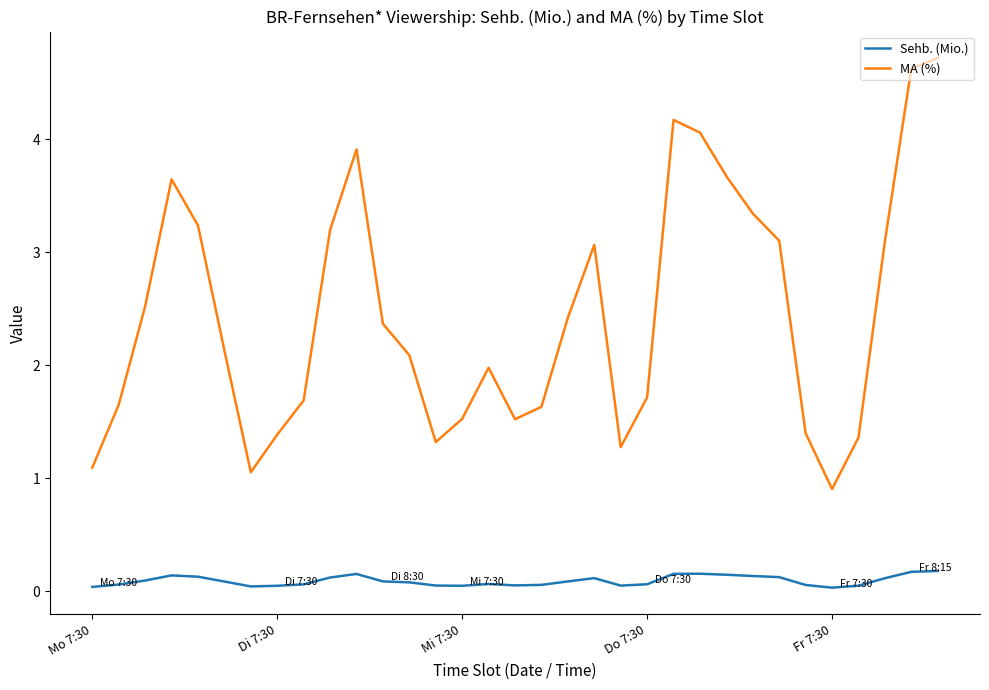

What is the difference between the maximum and minimum values in the MA (%) series?

3.8